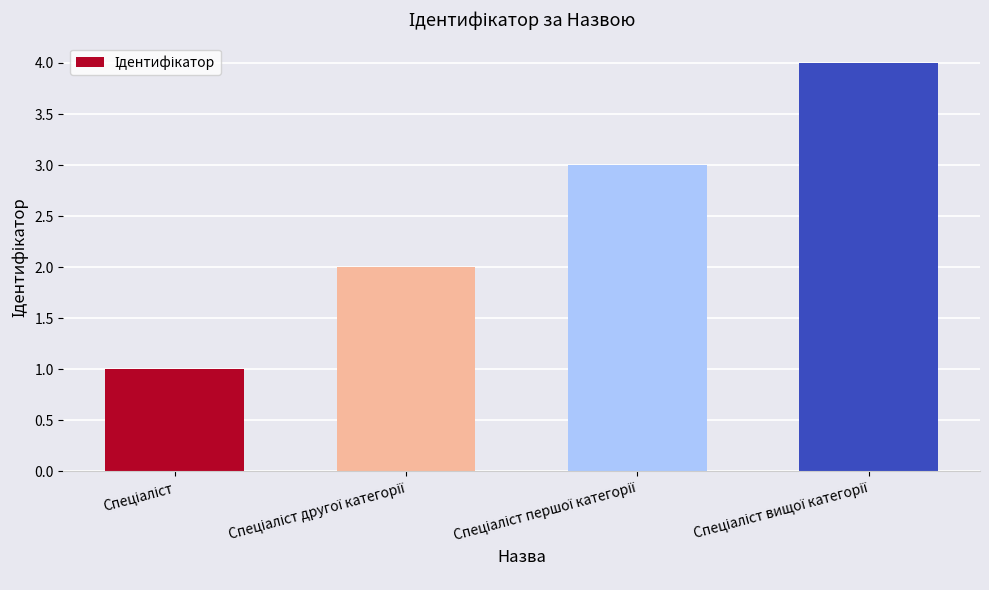

What is the sum of all values?

10